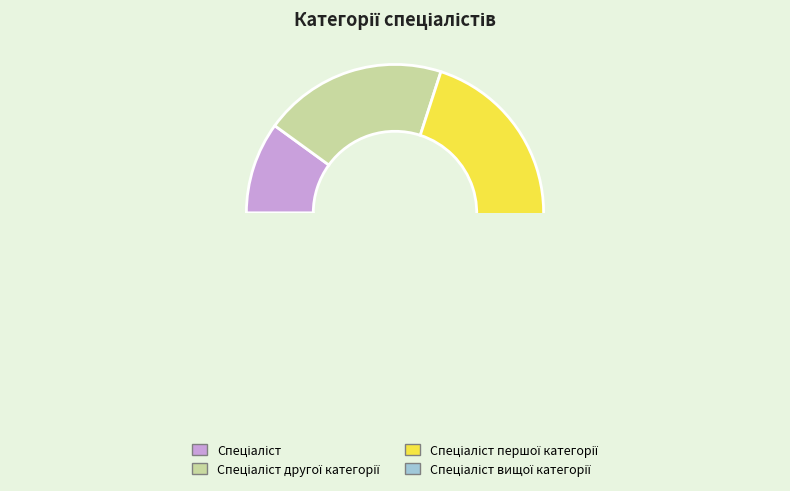

The Спеціаліст вищої категорії slice represents 52% of the pie. True or false?

False